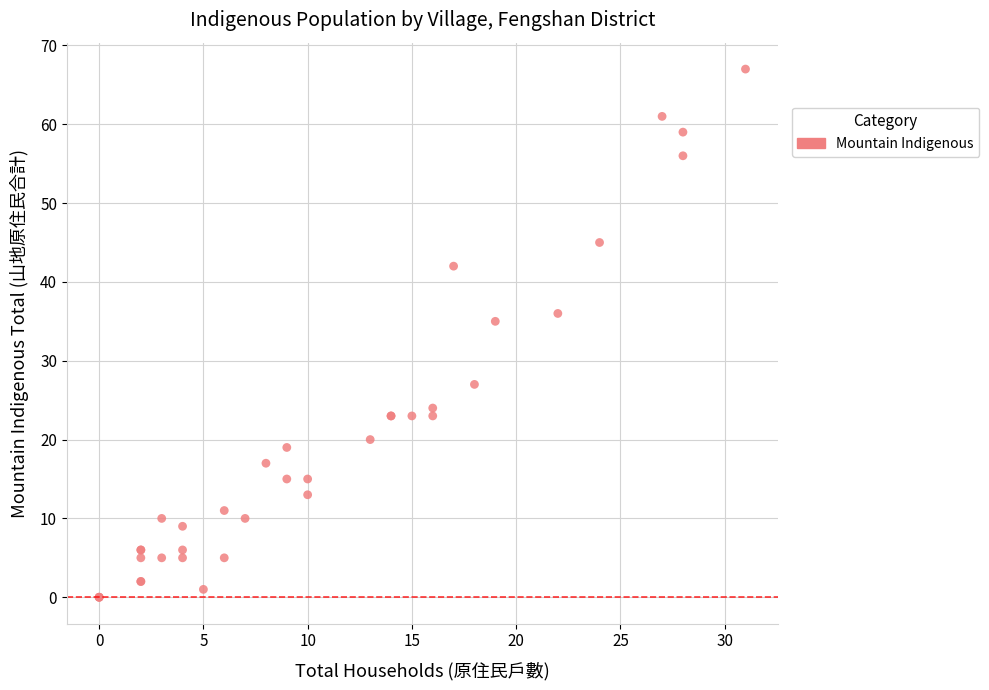

What Y value in the scatter plot is closest to 33?

35